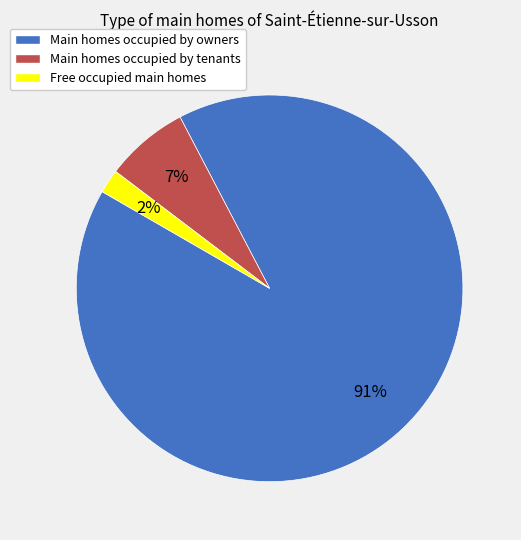

To the nearest percent, what is the average slice percentage?

33%